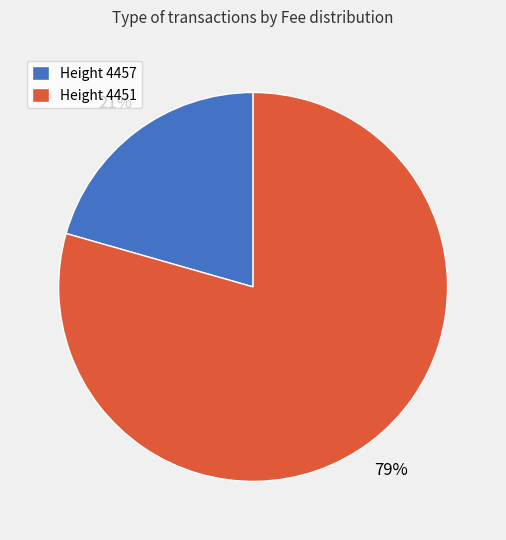

Count the number of slices in the pie.

2